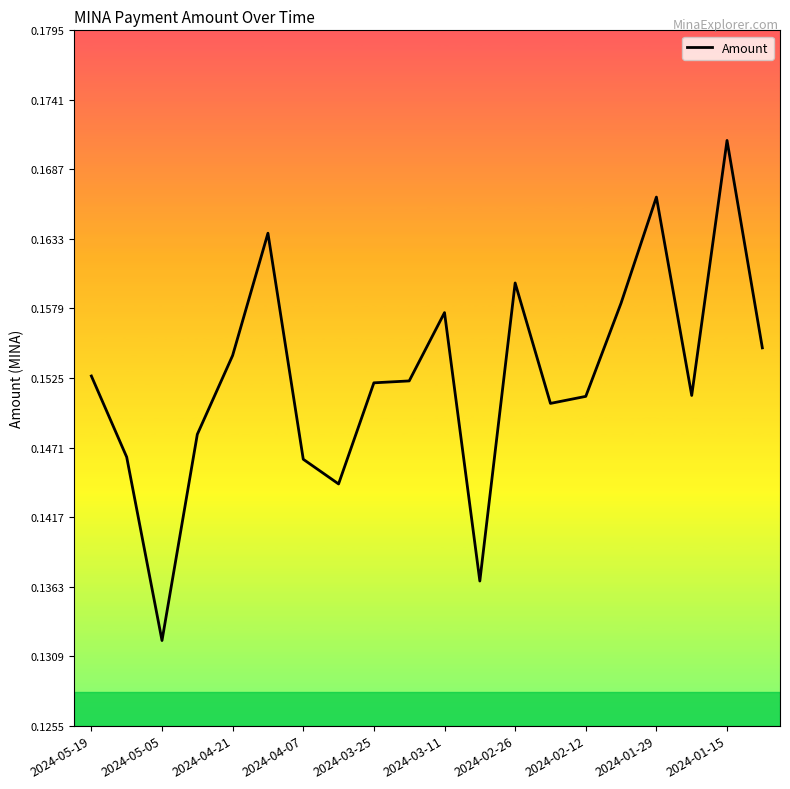

Does the chart have visible grid lines?

No